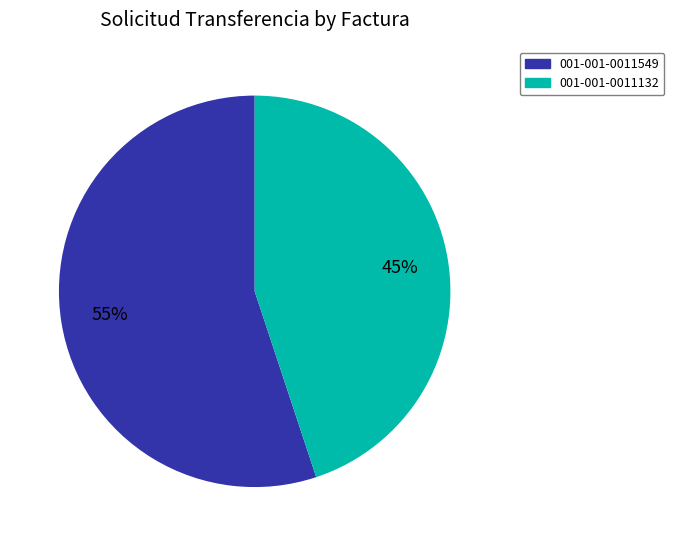

To the nearest percent, what is the difference between the 001-001-0011132 and 001-001-0011549 slice percentages?

10%